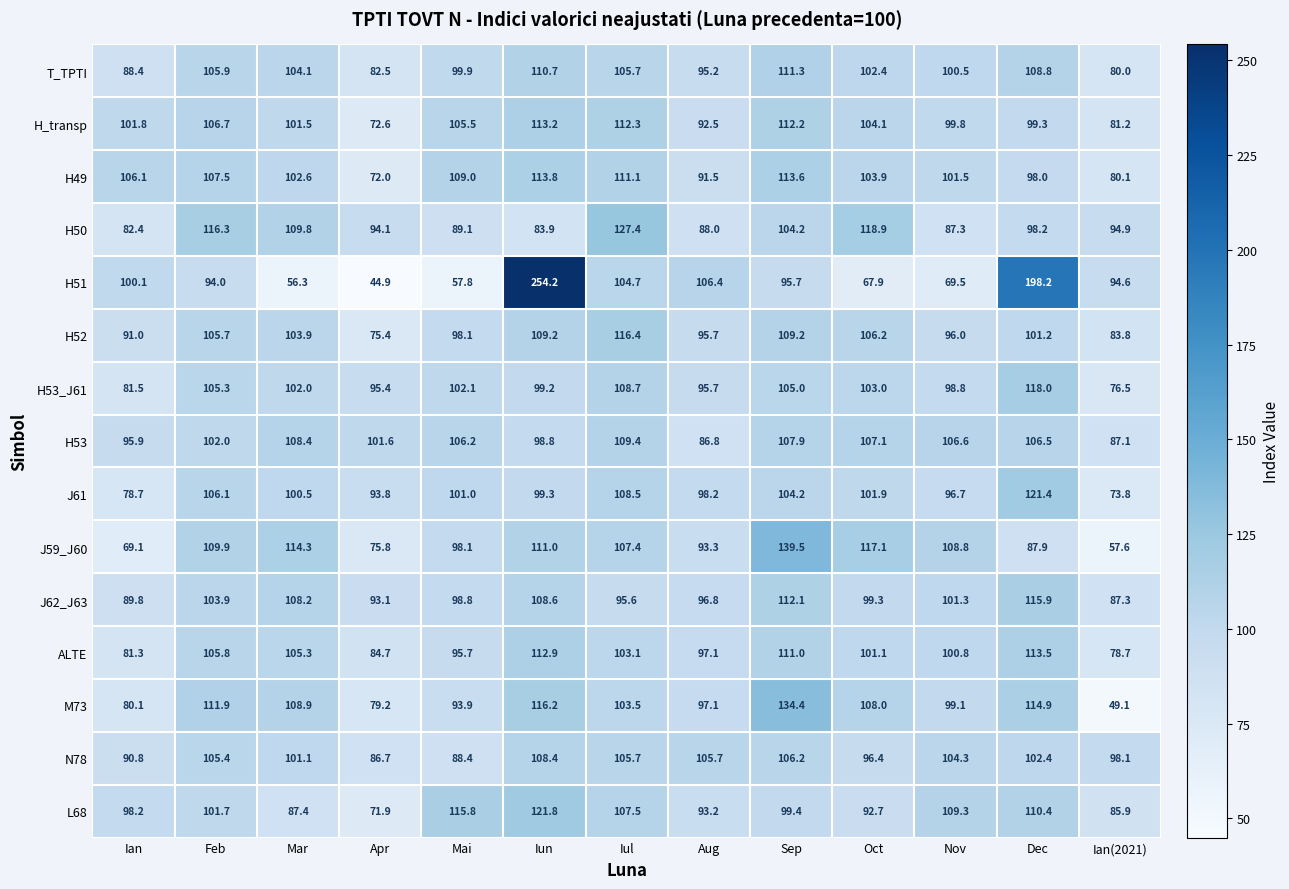

The value of H53_J61 at Iun is 138.4. True or false?

False